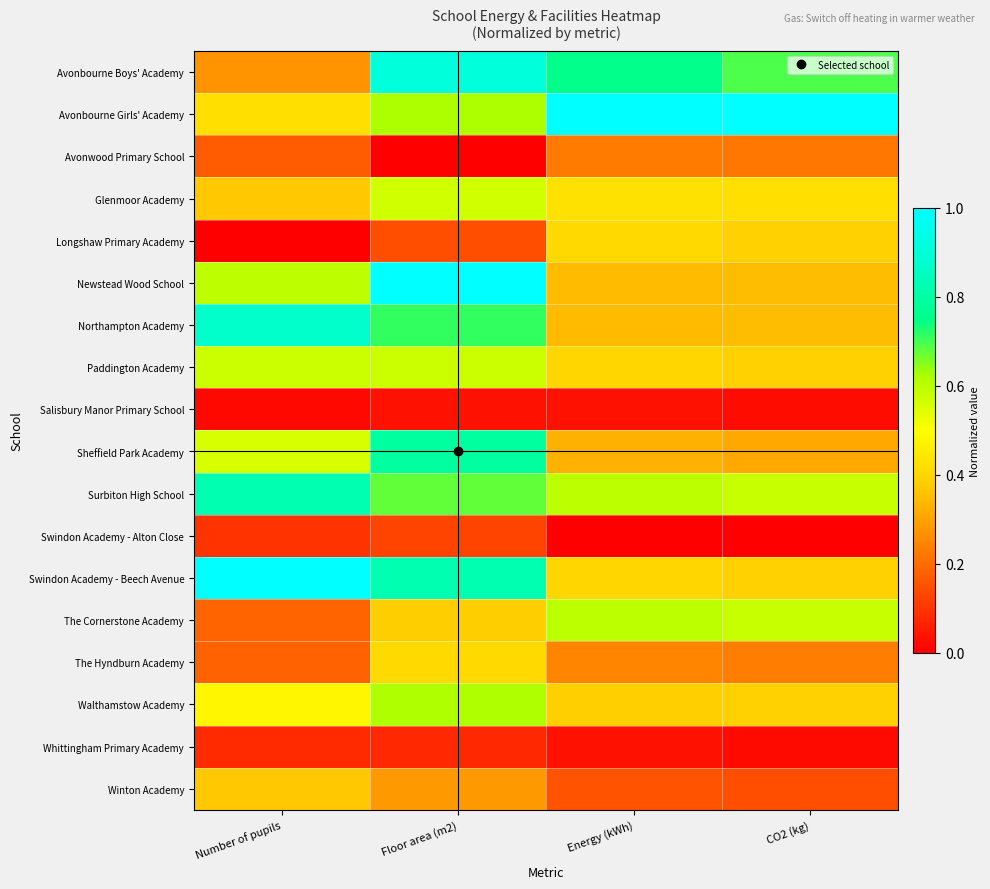

Rank the series at CO2 (kg) from highest to lowest value.

Avonbourne Girls' Academy, Avonbourne Boys' Academy, Surbiton High School, The Cornerstone Academy, Glenmoor Academy, Longshaw Primary Academy, Paddington Academy, Swindon Academy - Beech Avenue, Walthamstow Academy, Newstead Wood School, Northampton Academy, Sheffield Park Academy, The Hyndburn Academy, Avonwood Primary School, Winton Academy, Salisbury Manor Primary School, Whittingham Primary Academy, Swindon Academy - Alton Close